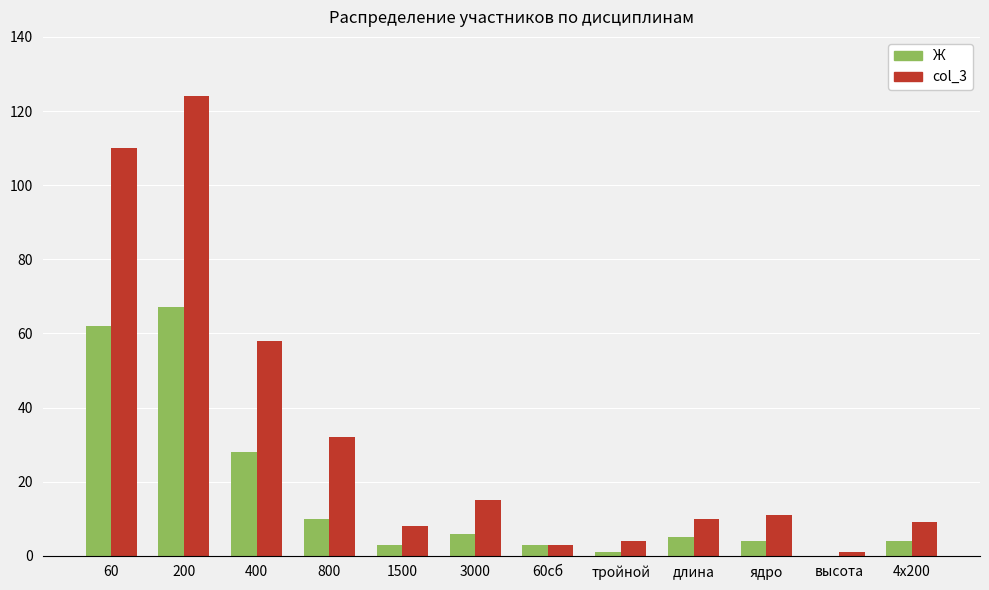

What are all the series names shown in the legend?

Ж, col_3